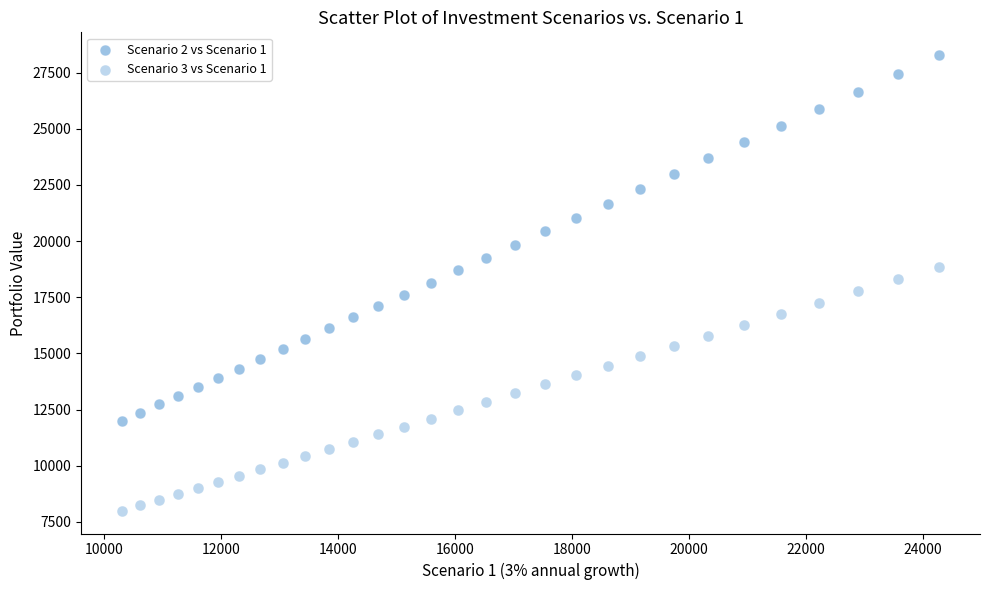

Count the number of points in this scatter plot.

60